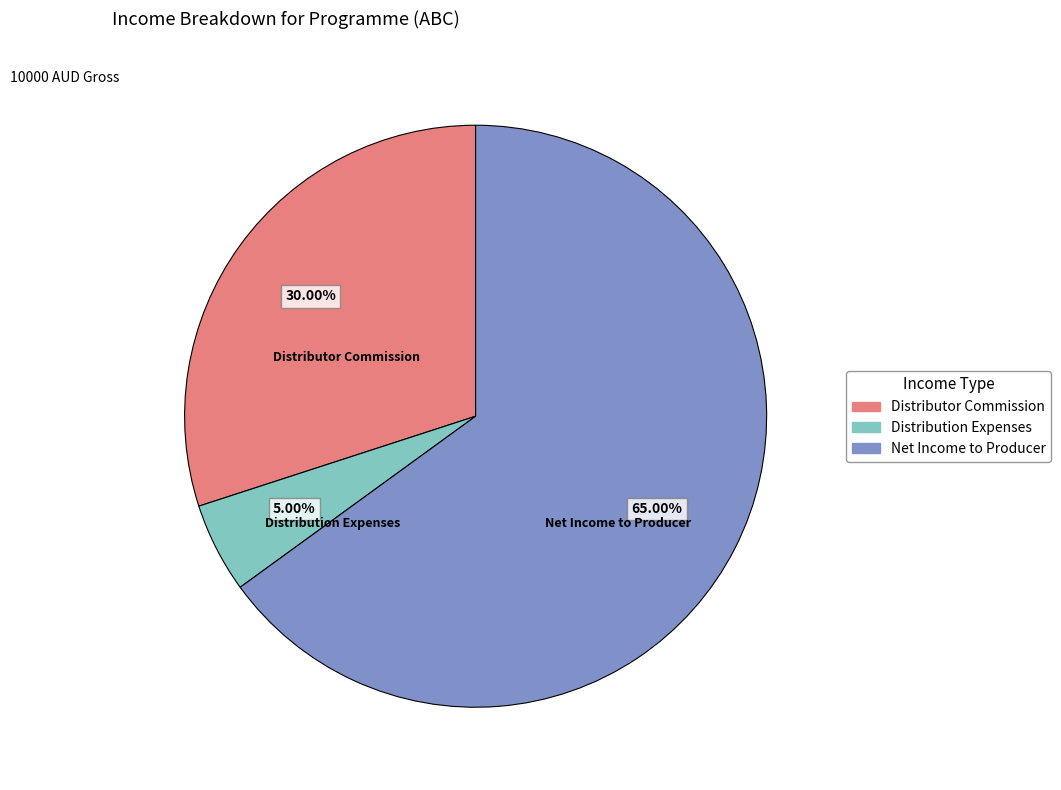

To the nearest percent, what portion does Net Income to Producer represent?

65%